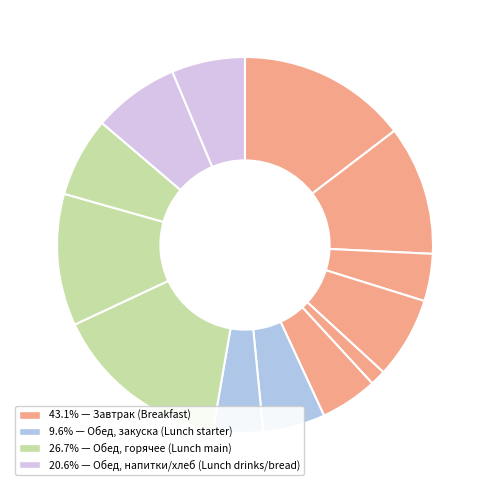

How many slices are in this pie chart?

13